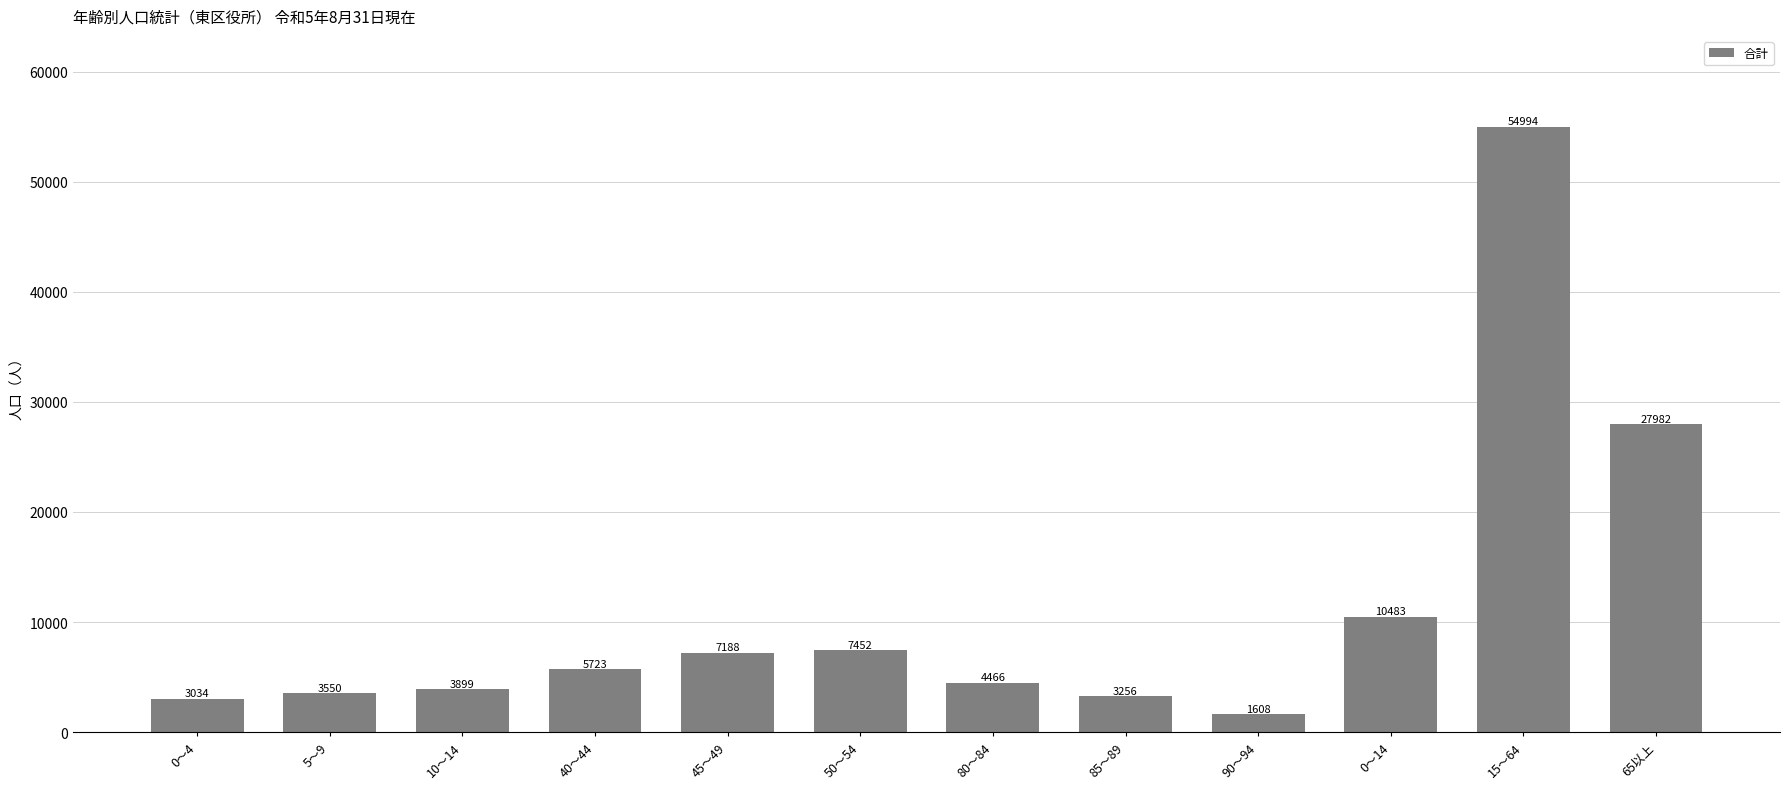

Are the bars grouped side by side (vs. stacked)?

No